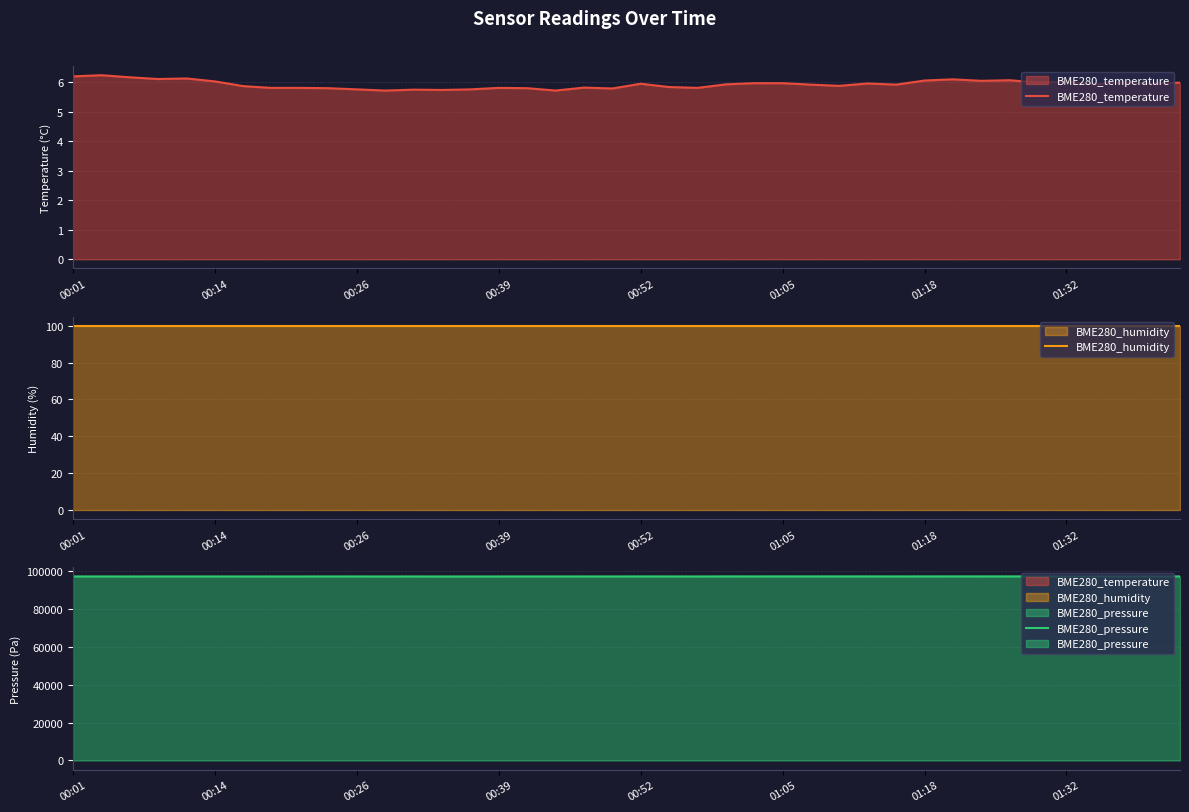

What are all the series names shown in the legend?

BME280_temperature, BME280_humidity, BME280_pressure